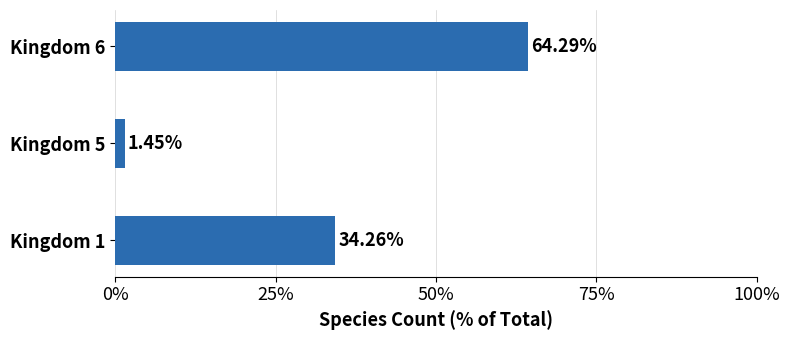

Which category has the lowest value across all series?

Kingdom 5